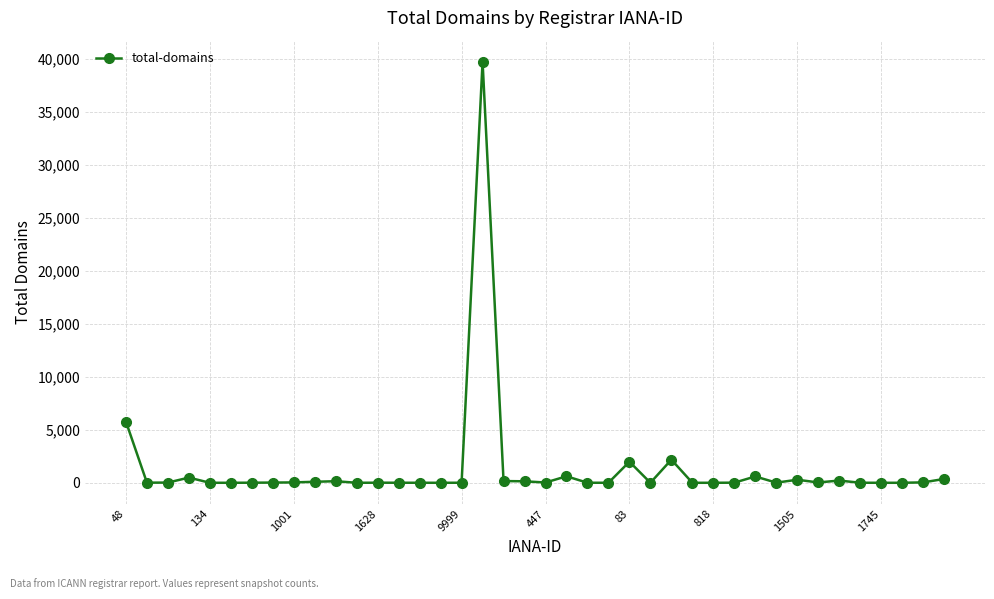

What is the sum of all values?

53028